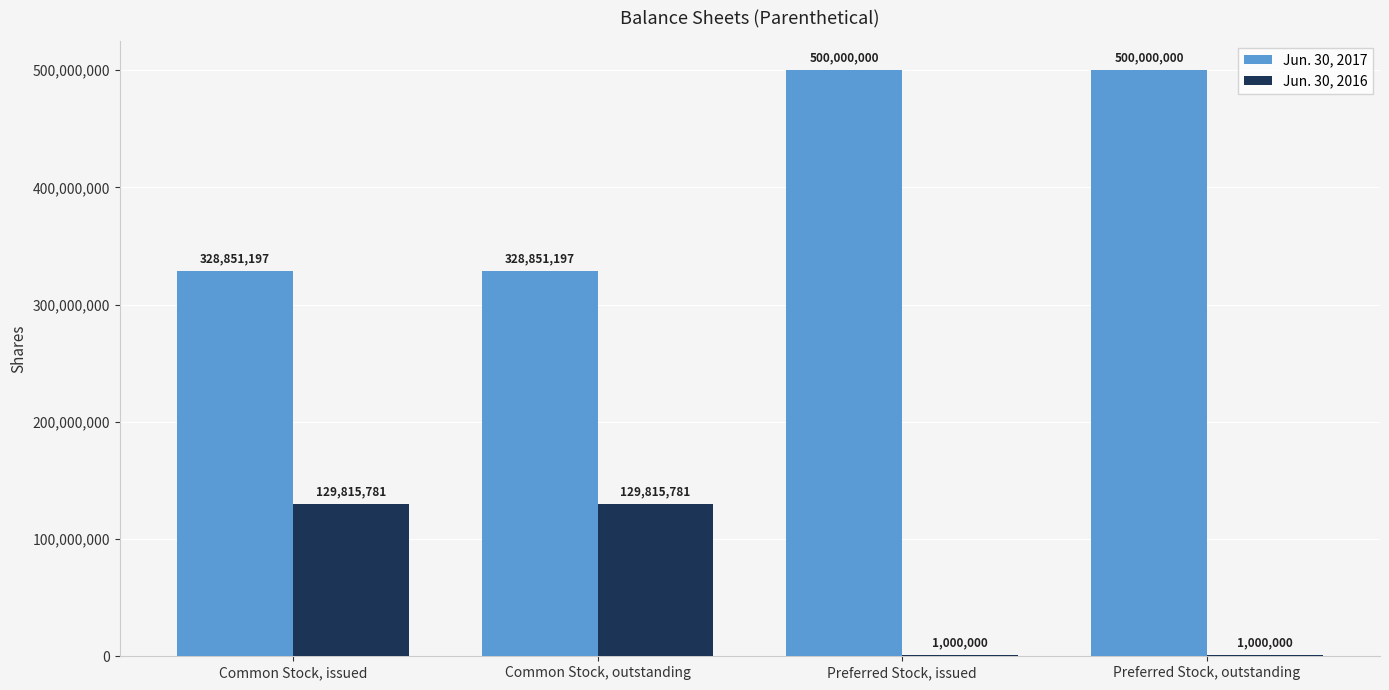

True or false: Jun. 30, 2017 has a value of 328851197 at Common Stock, outstanding.

True